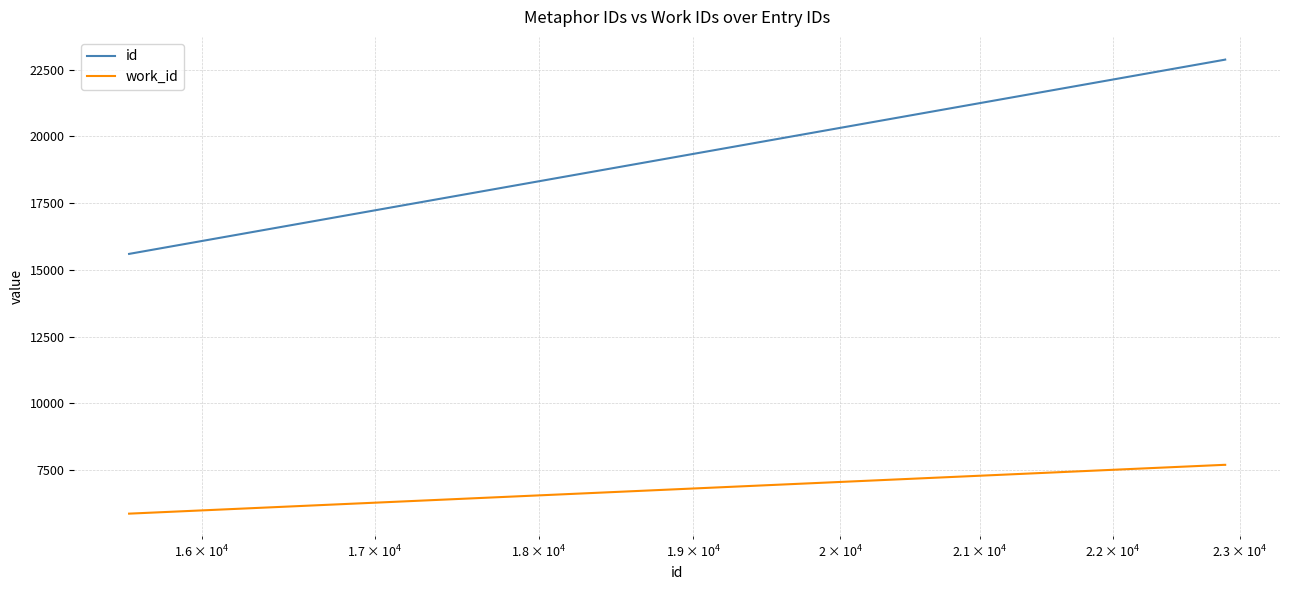

Rank the series by their maximum value, from highest to lowest.

id, work_id